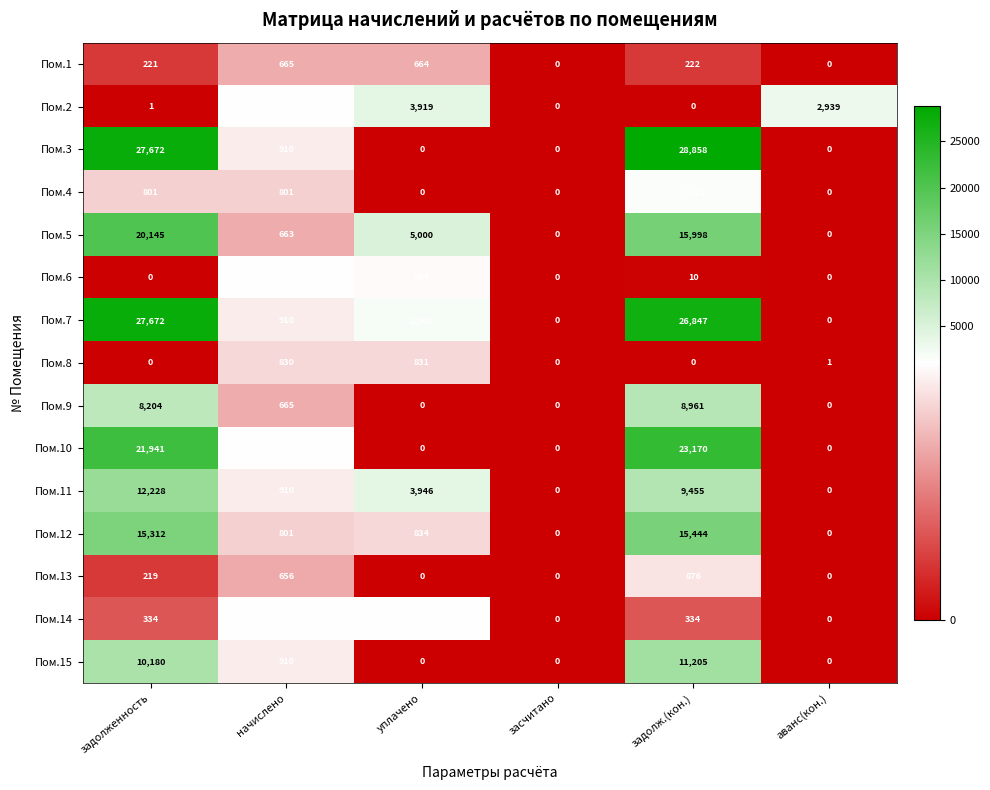

List the series in order of their peak value, highest first.

Пом.3, Пом.7, Пом.10, Пом.5, Пом.12, Пом.11, Пом.15, Пом.9, Пом.2, Пом.4, Пом.14, Пом.6, Пом.13, Пом.8, Пом.1